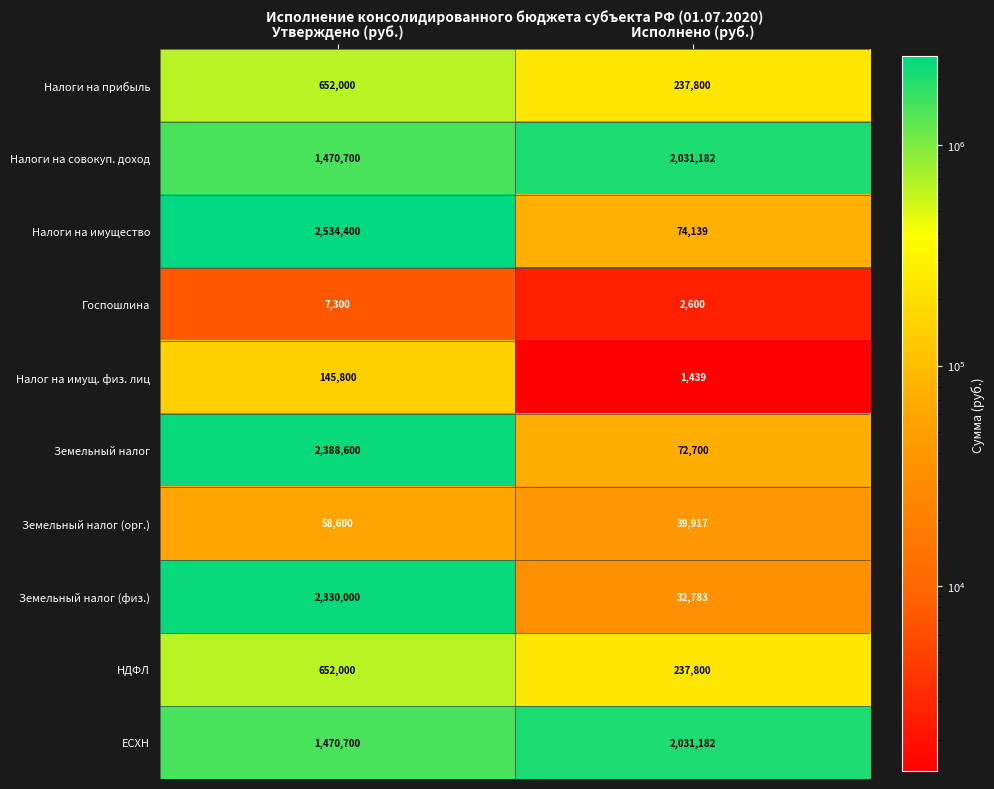

Read the Земельный налог (орг.) value at Исполнено (руб.), to the nearest 10.

39920